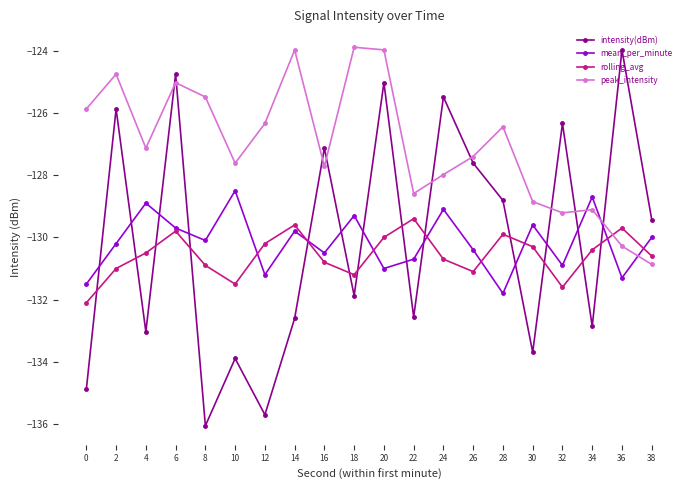

Count the number of categories in the chart.

20